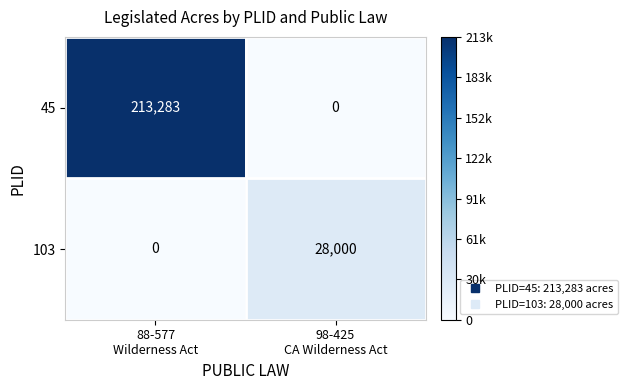

Rank the series by their maximum value, from highest to lowest.

45, 103